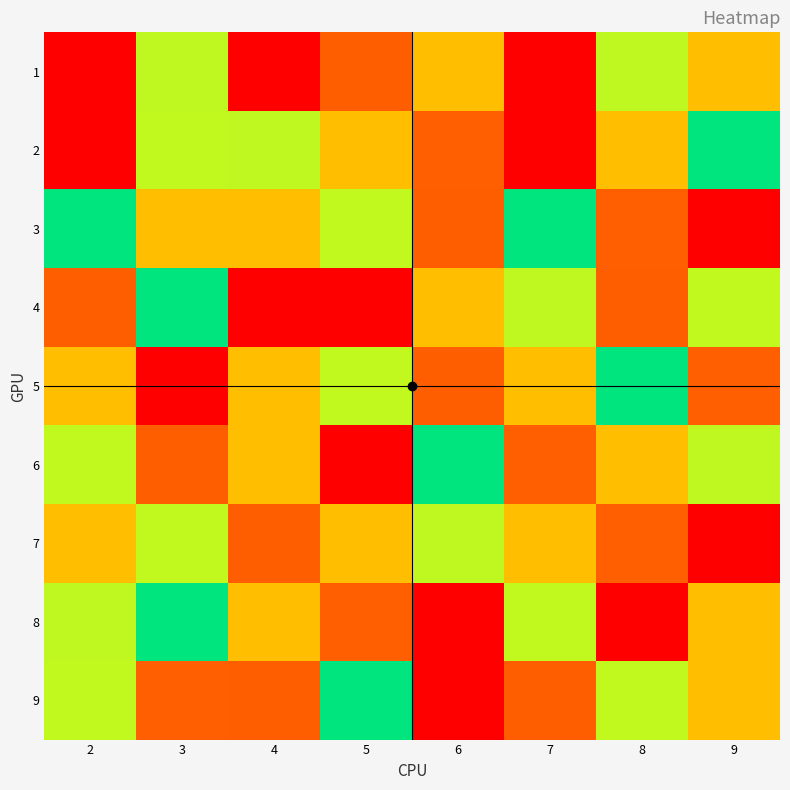

List the series in order of their peak value, lowest first.

2, 3, 5, 9, 1, 4, 6, 7, 8